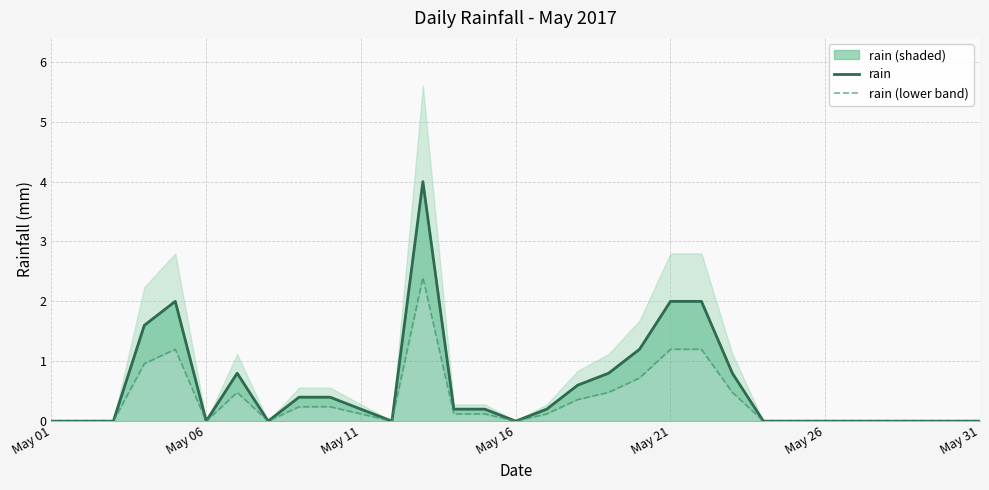

Is it true that rain equals -2.3 at May 01?

False